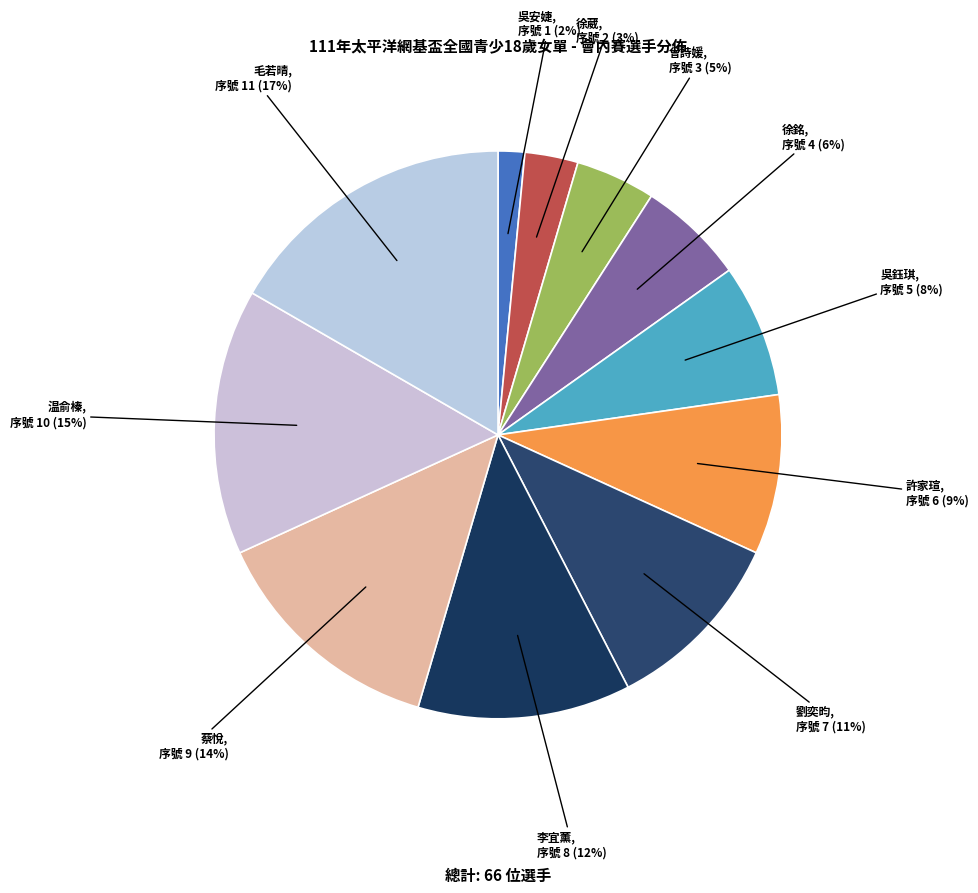

Rank the categories by value from highest to lowest.

毛若晴, 温俞榛, 蔡悅, 李宜薰, 劉奕昀, 許家瑄, 吳鈺琪, 徐銘, 曾詩媛, 徐葳, 吳安婕